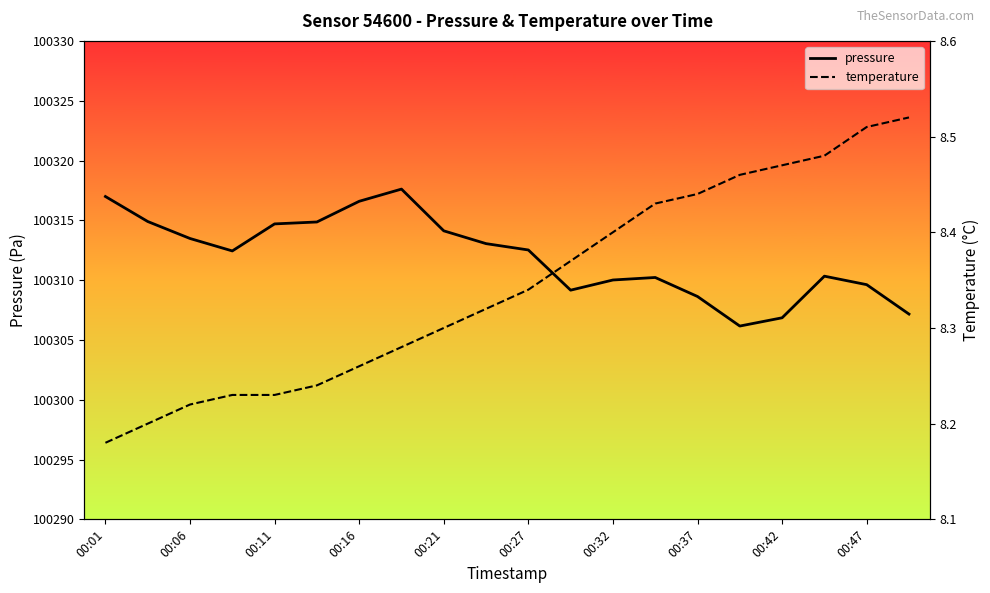

How many data points does each series have?

20